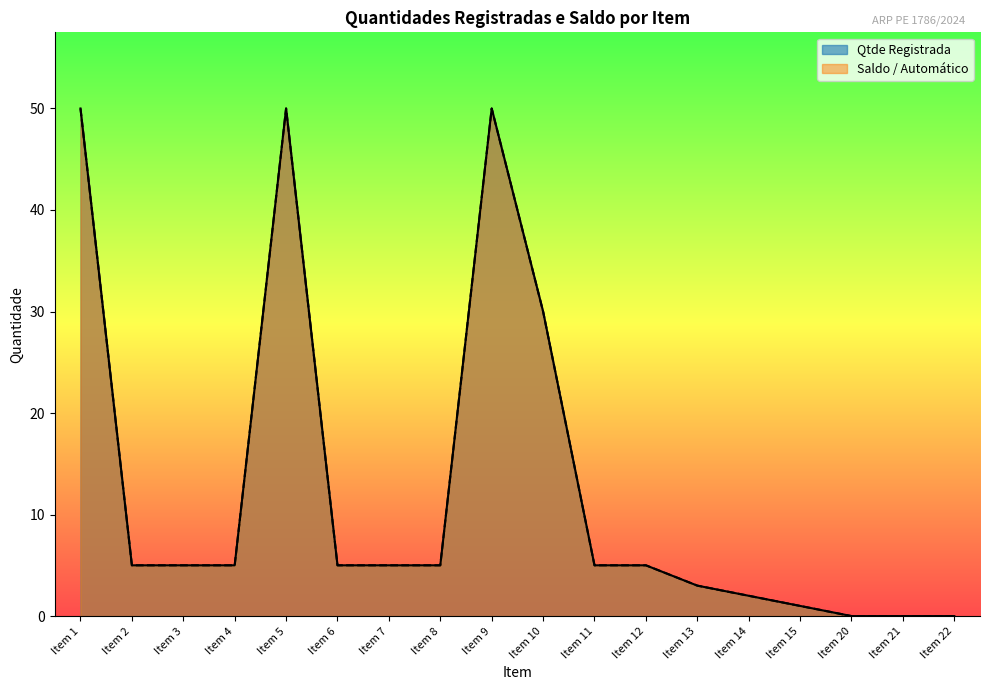

Rank the categories by Saldo / Automático value from lowest to highest.

Item 20, Item 21, Item 22, Item 15, Item 14, Item 13, Item 2, Item 3, Item 4, Item 6, Item 7, Item 8, Item 11, Item 12, Item 10, Item 1, Item 5, Item 9